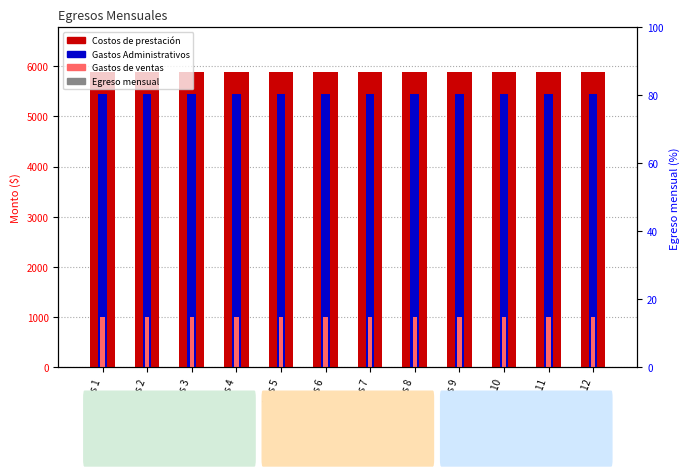

Does the chart contain stacked bars?

No